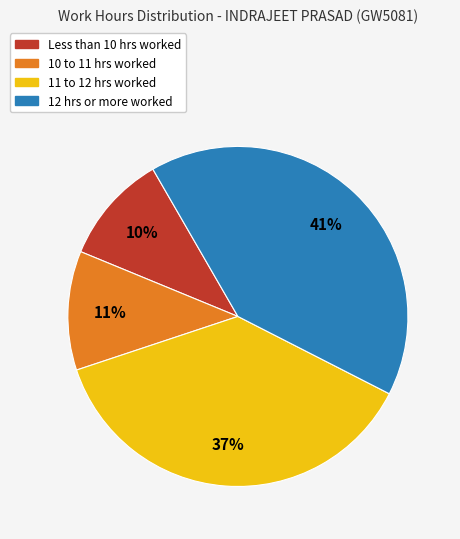

How many segments does this pie chart have?

4